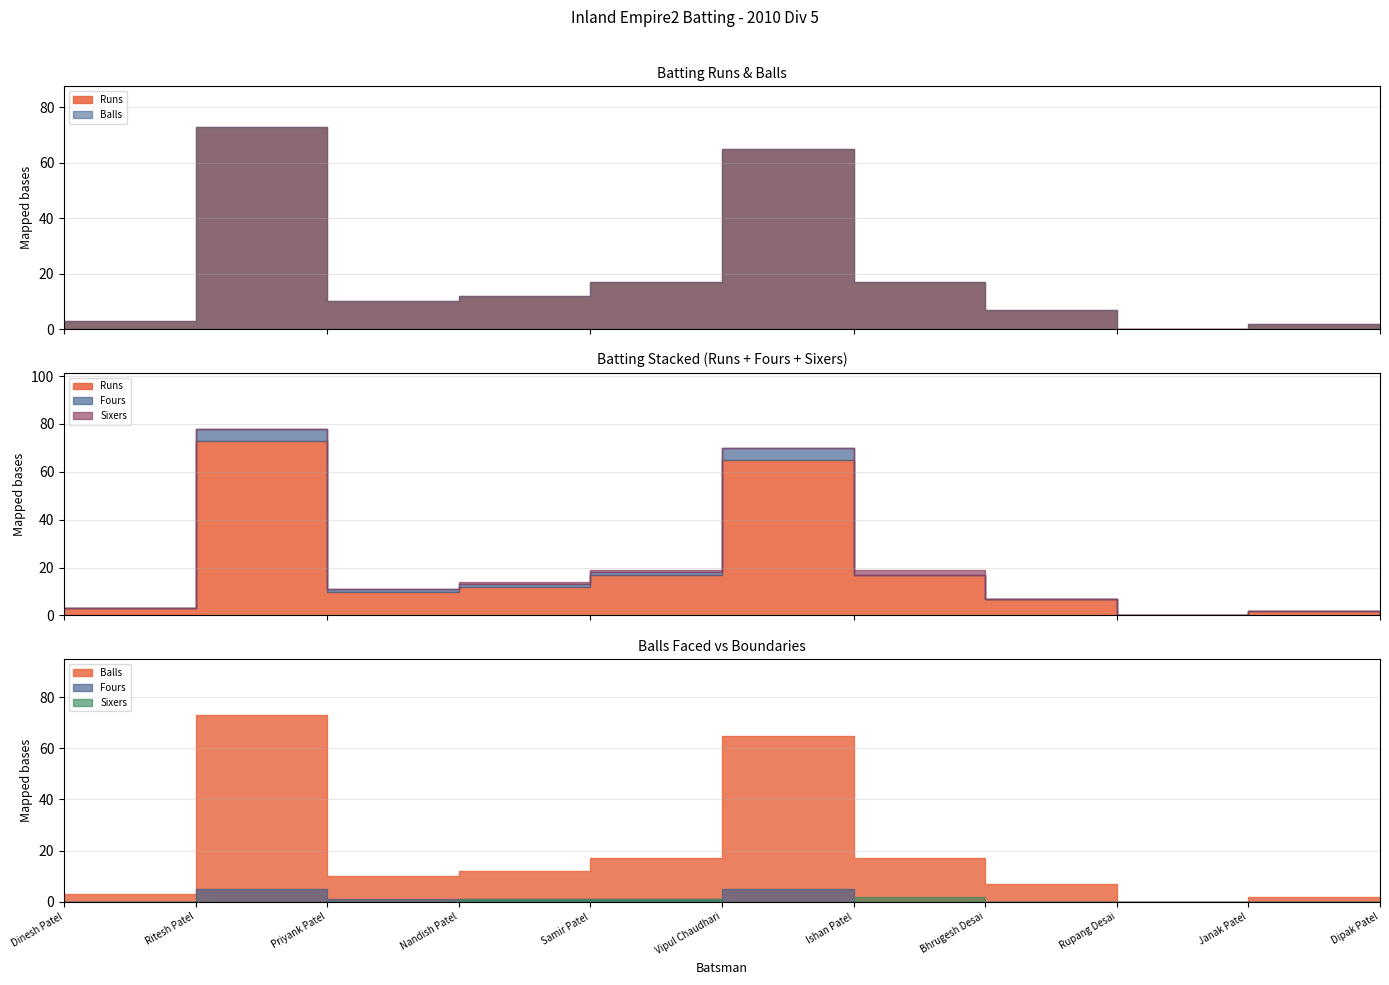

What is the difference between the Fours values at Samir Patel and Vipul Chaudhari?

4